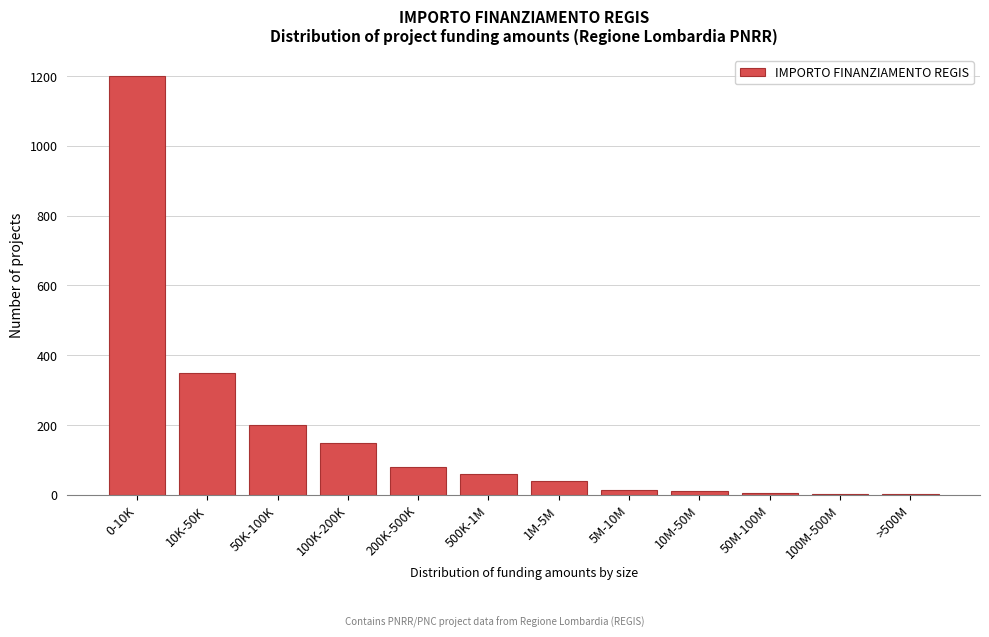

At which label is the value closest to 601?

10K-50K